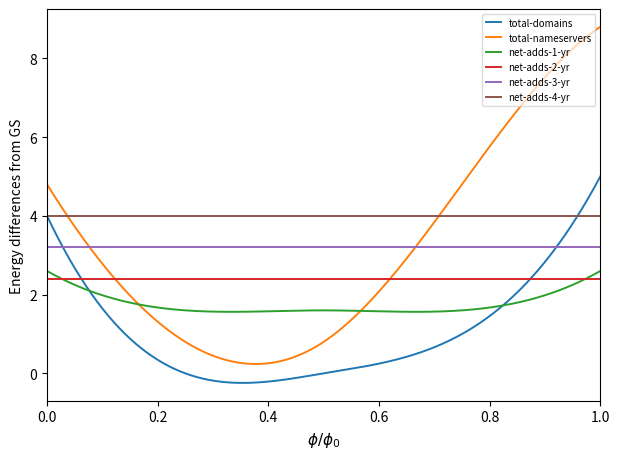

What is the maximum value shown in the chart?

8.8